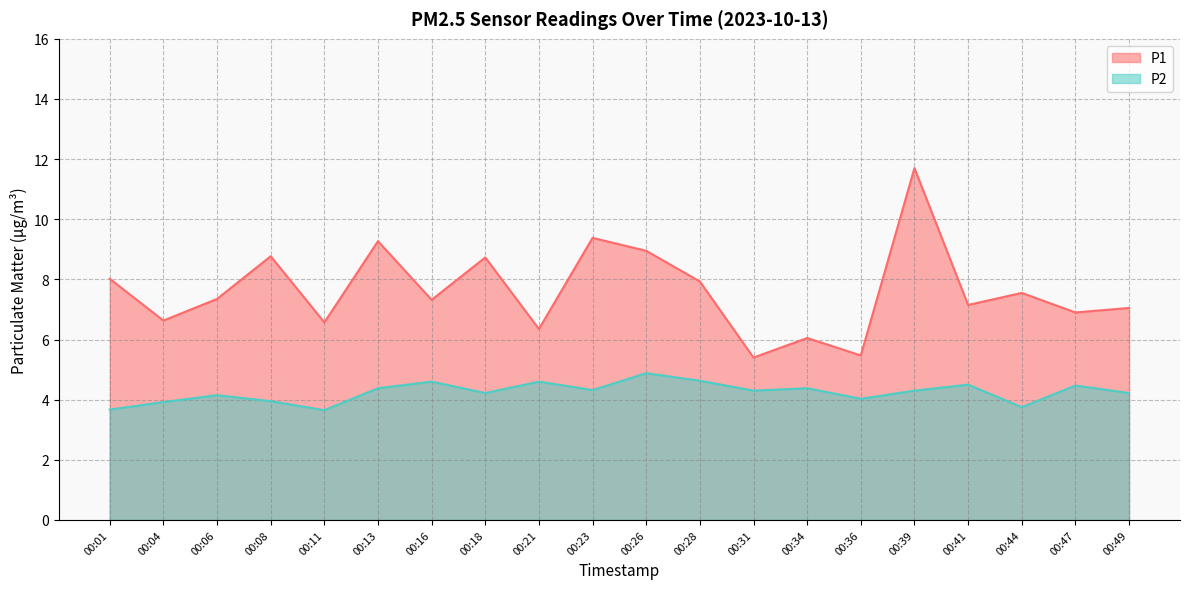

How many distinct data groups are displayed?

2